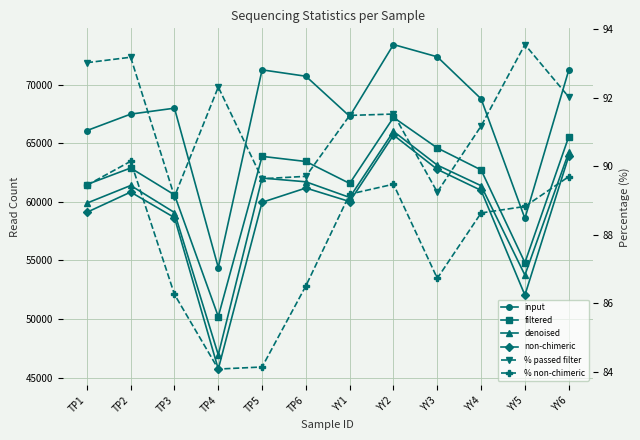

What position from the right is YY3?

4